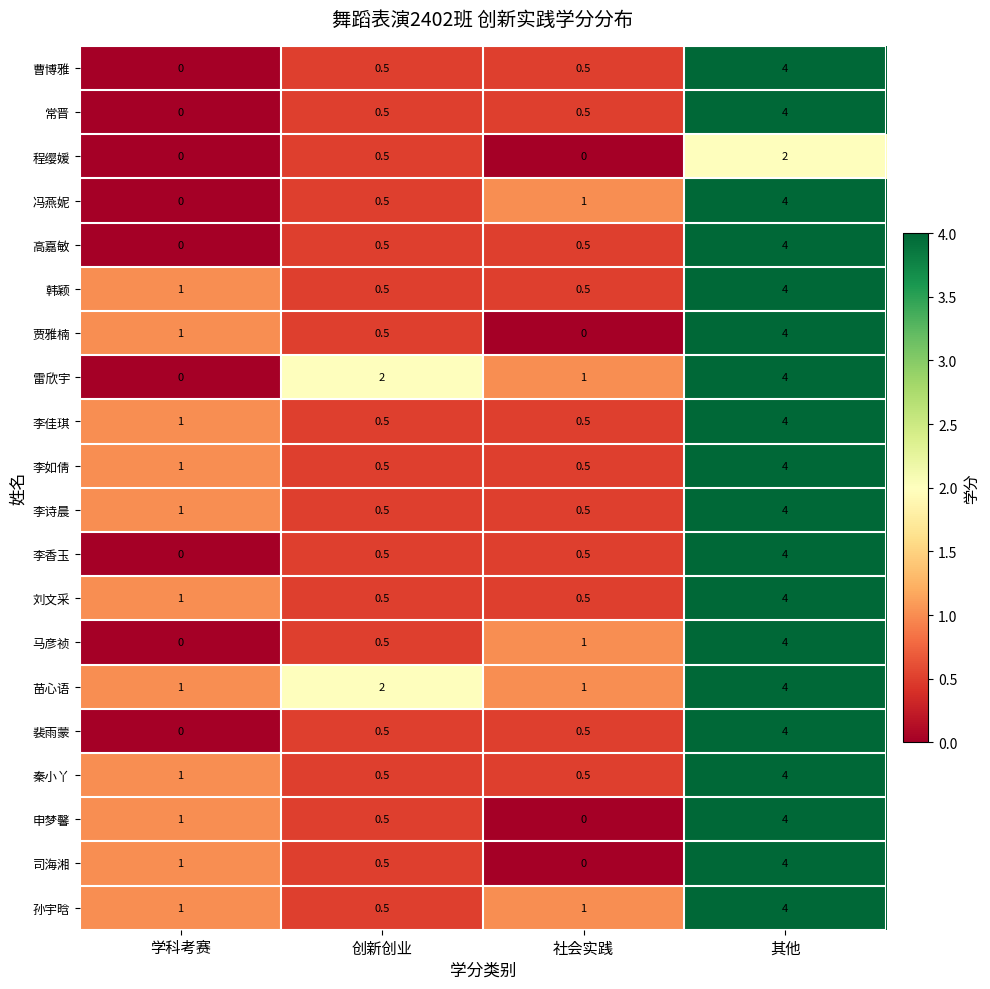

How many values in 裴雨蒙 are above zero?

3